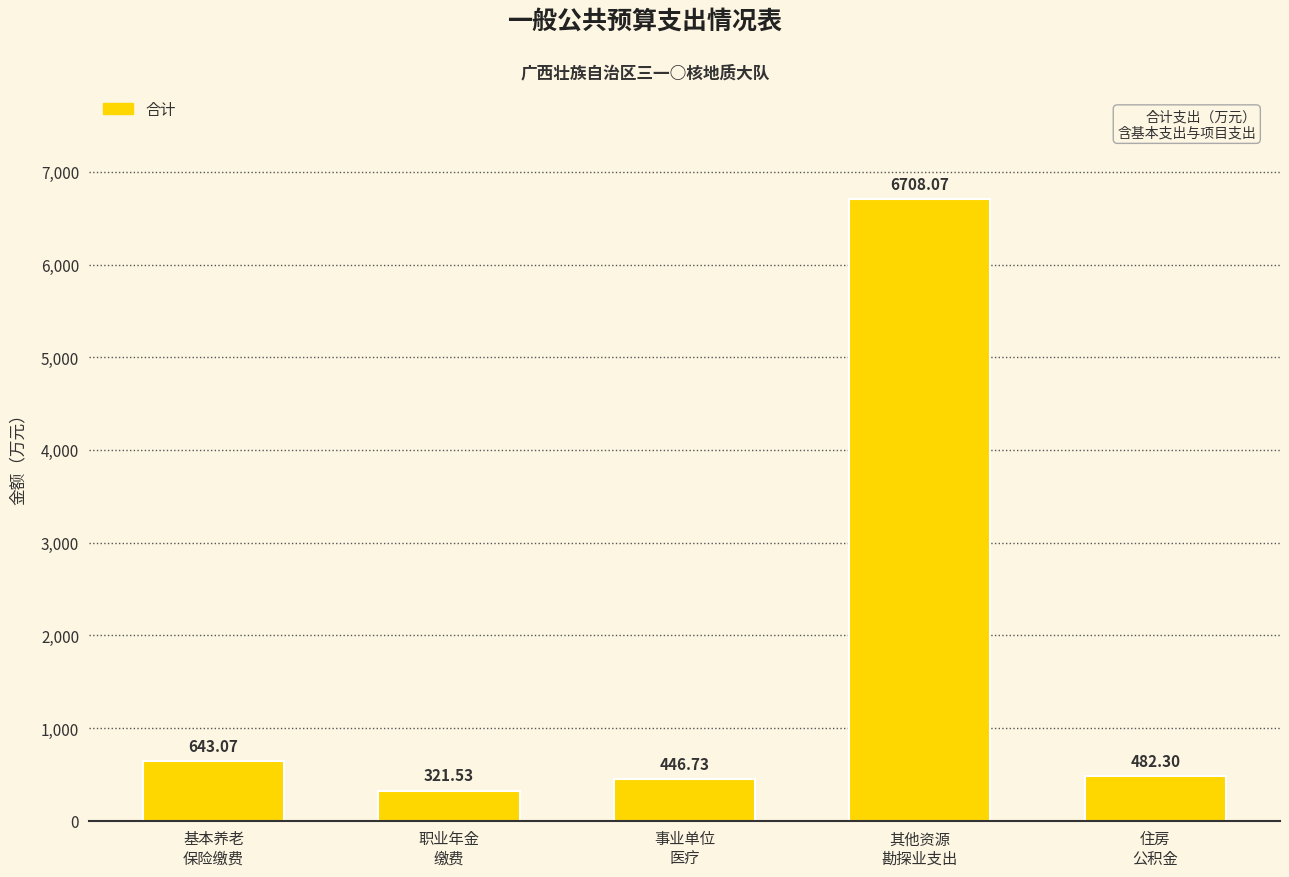

Reading left to right, transcribe all the data shown in this chart.

643.1	321.5	446.7	6708.1	482.3